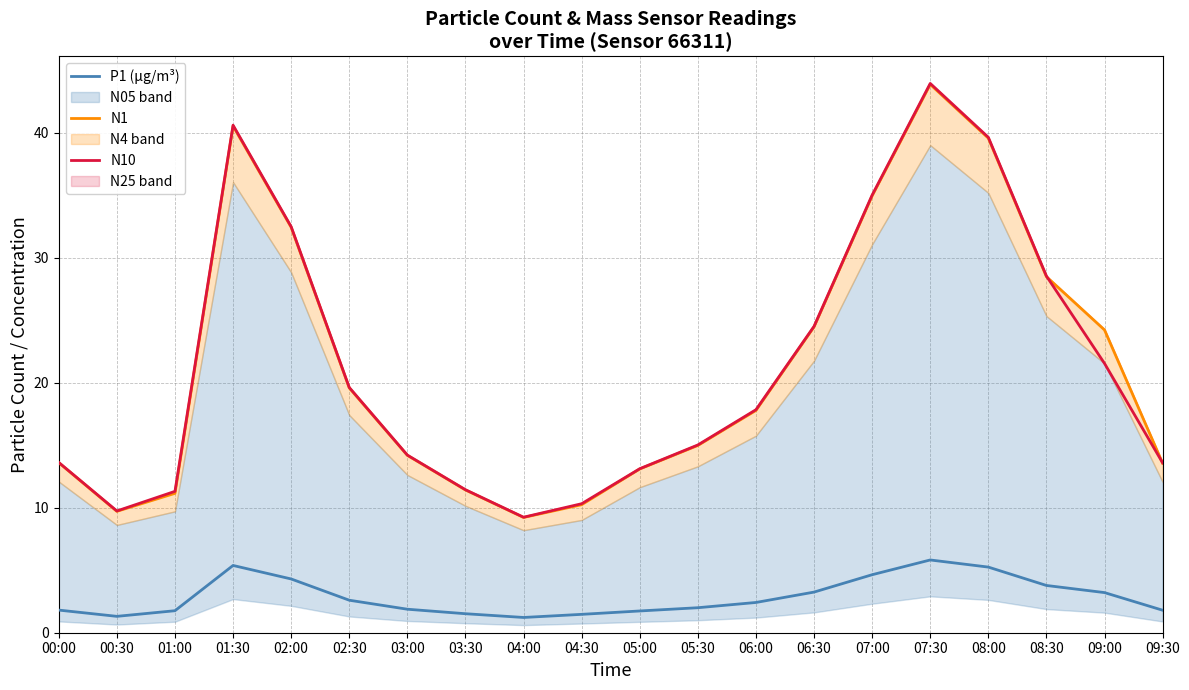

Does the chart display data point markers on the line(s)?

No